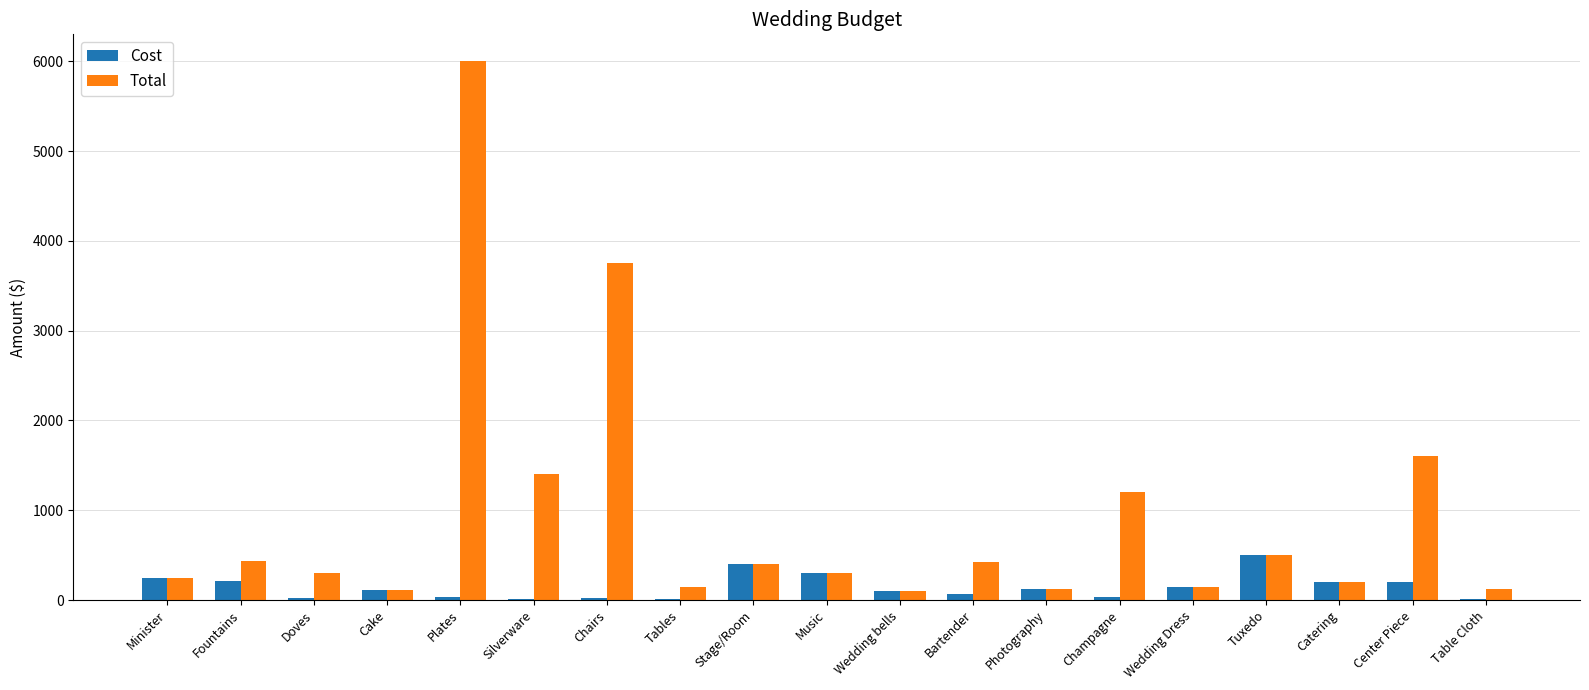

Between Doves and Table Cloth, which series saw the biggest shift?

Total